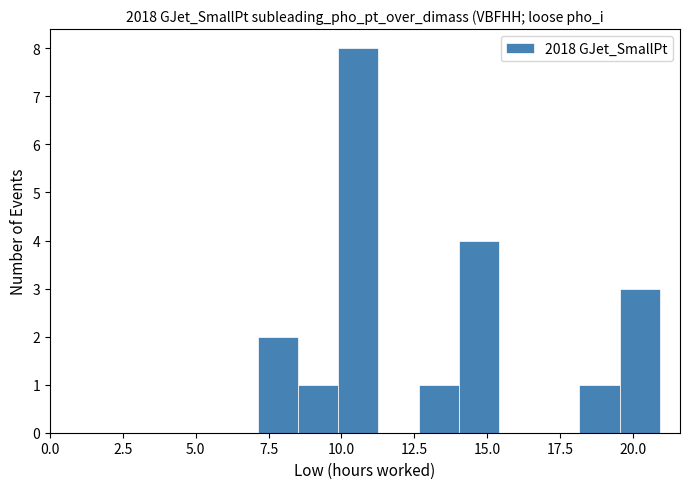

Read against the x-axis, roughly where is the centre of the tallest bar?

10.5